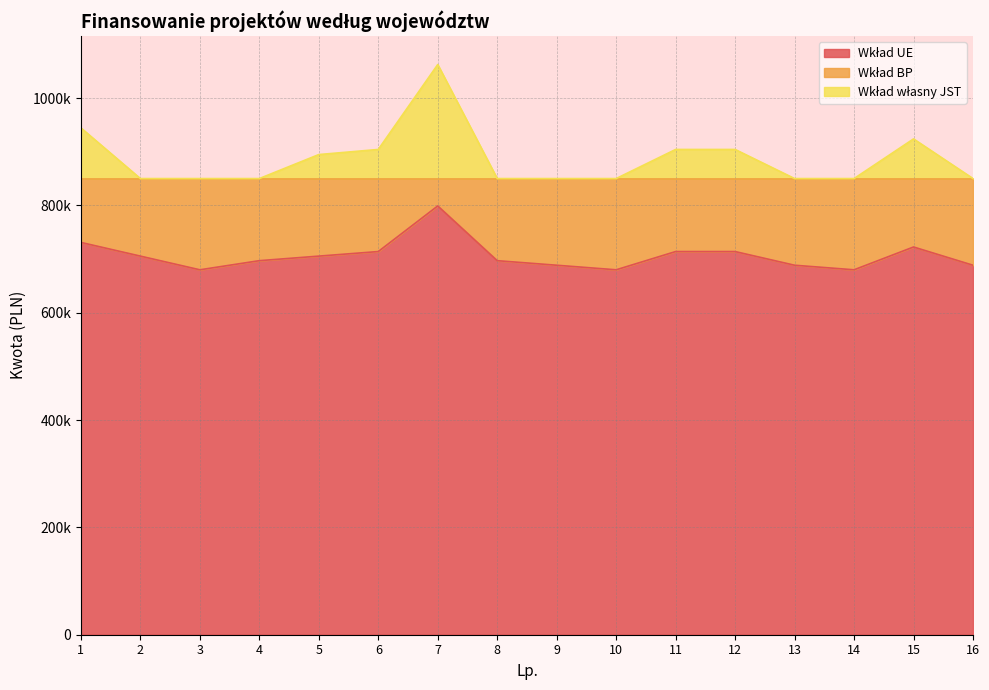

Rank the series by their maximum value, from highest to lowest.

Wkład własny JST, Wkład UE